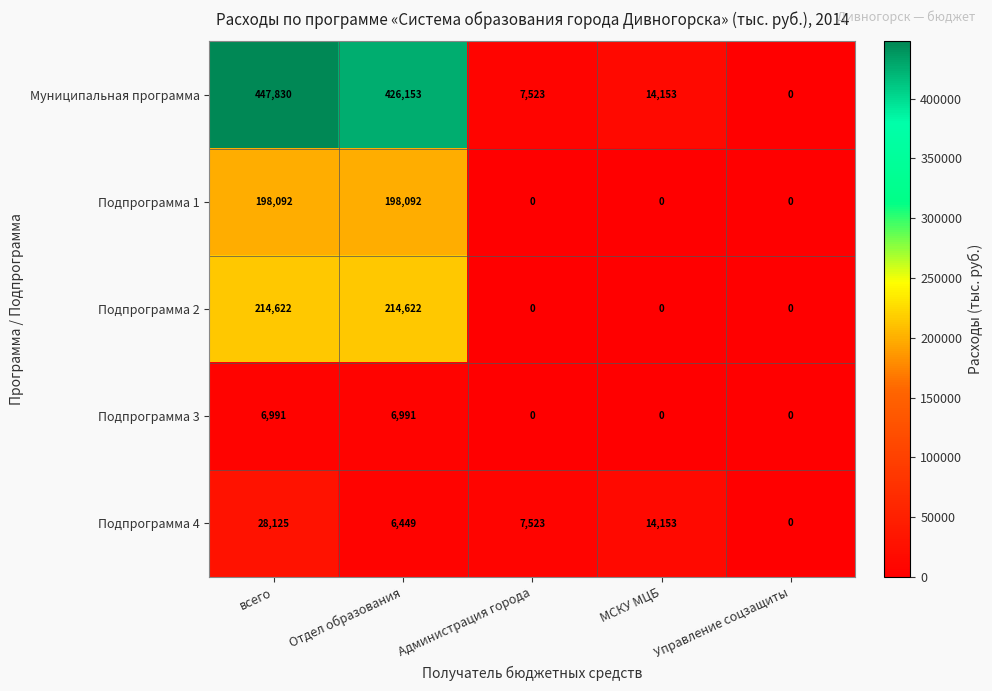

Which series has the widest spread of values?

Муниципальная программа